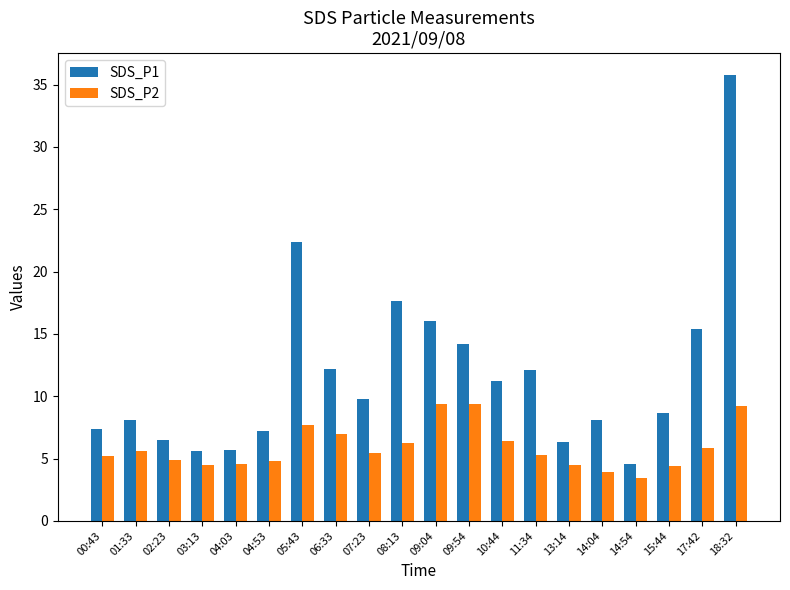

What is the spread (max minus min) of values at 09:04?

6.6